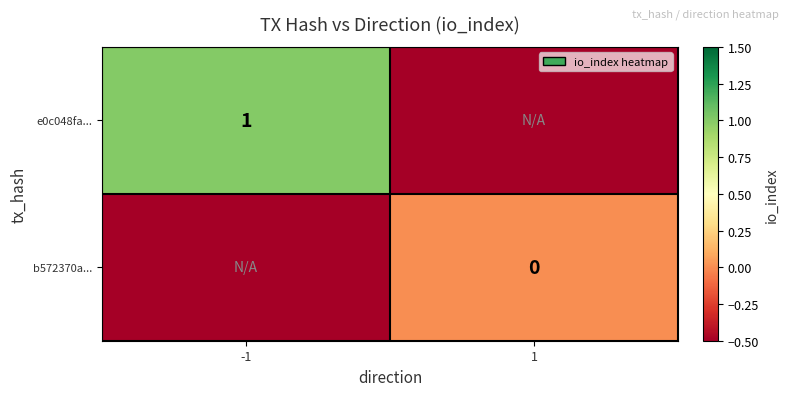

At which category does the chart reach its peak across all series?

-1